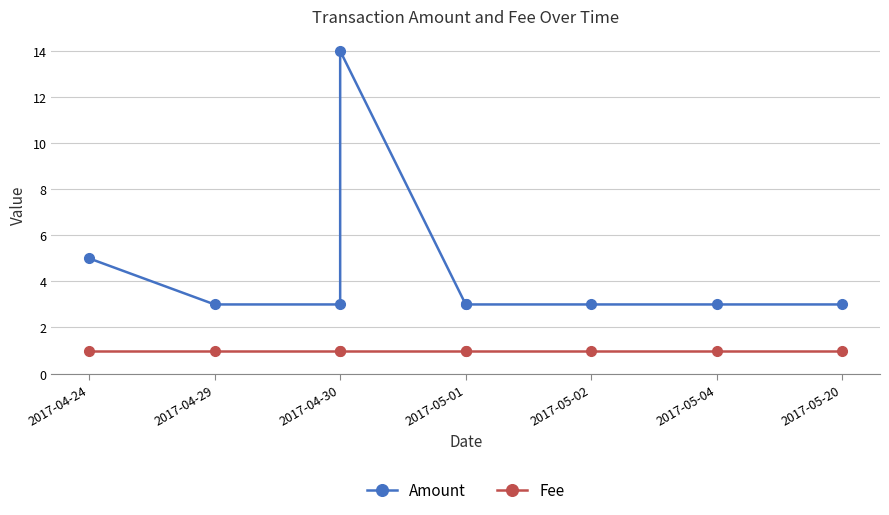

Rank the series by their maximum value, from highest to lowest.

Amount, Fee